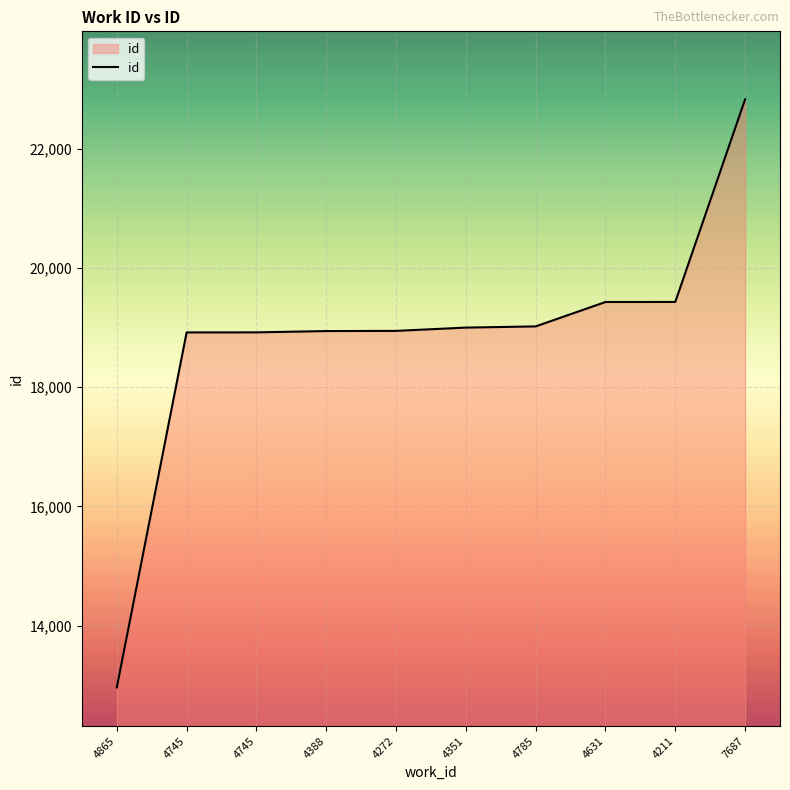

What is the difference between the maximum and minimum values?

9861